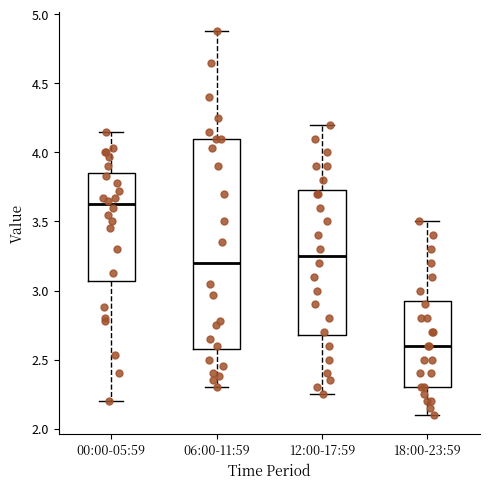

Where is the lower edge of the box for 06:00-11:59 on the y-axis? The values are not printed on the chart, so give them approximately, as read against the axis.

2.60